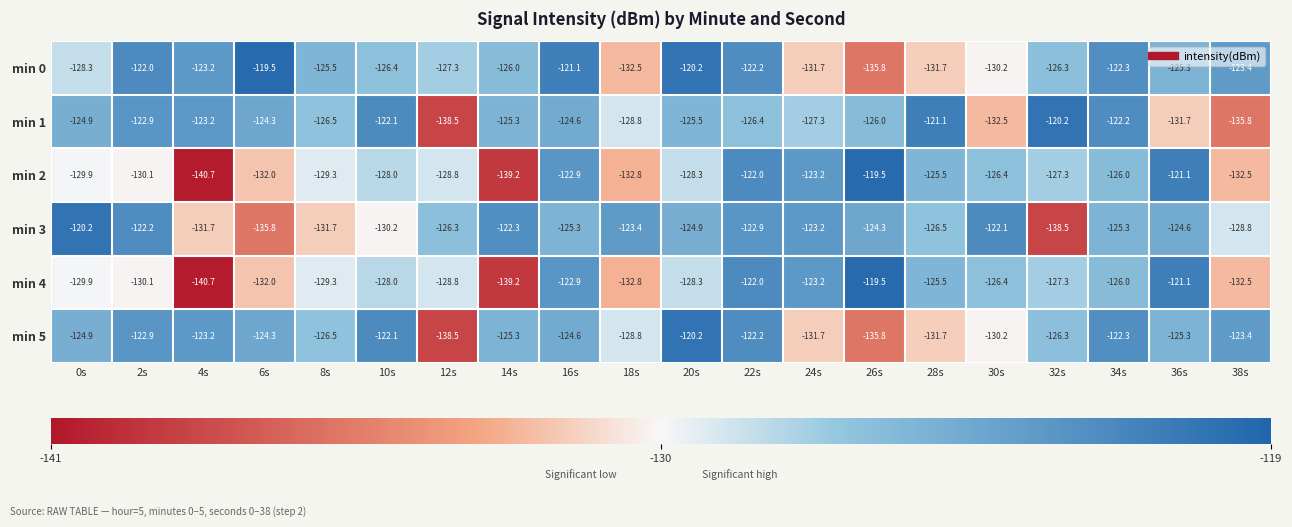

The min 1 series shows -125.5 at 20s. True or false?

True